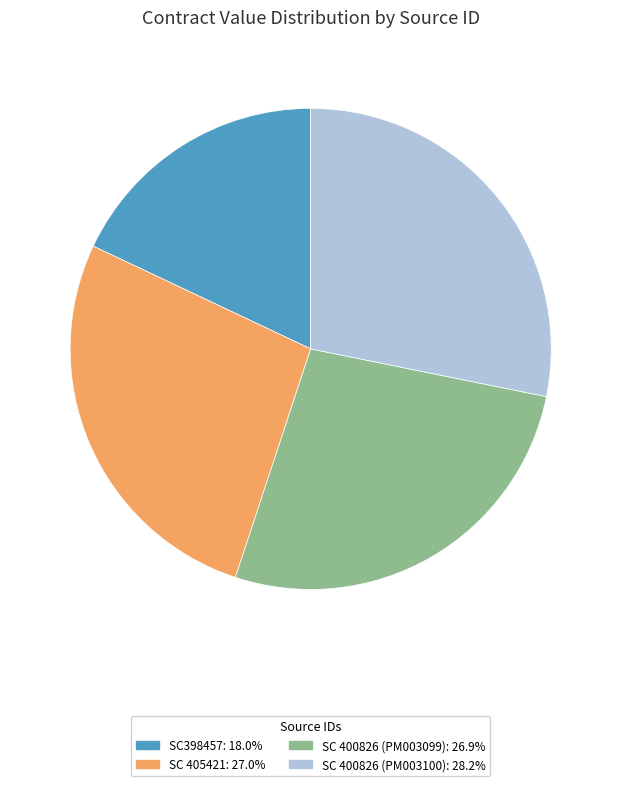

Approximately how many times larger is the value at SC398457 compared to SC 400826 (PM003099)?

0.7